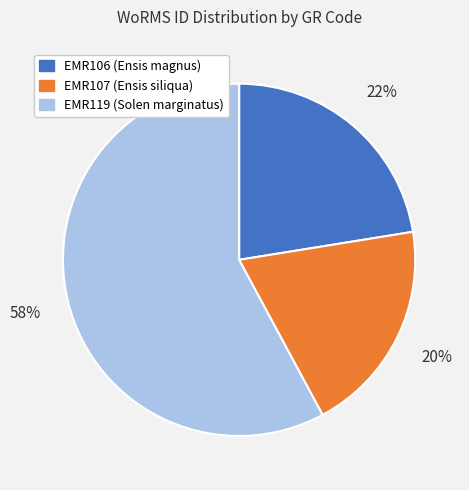

Is it true that EMR106 (Ensis magnus) is 22% of the pie?

True